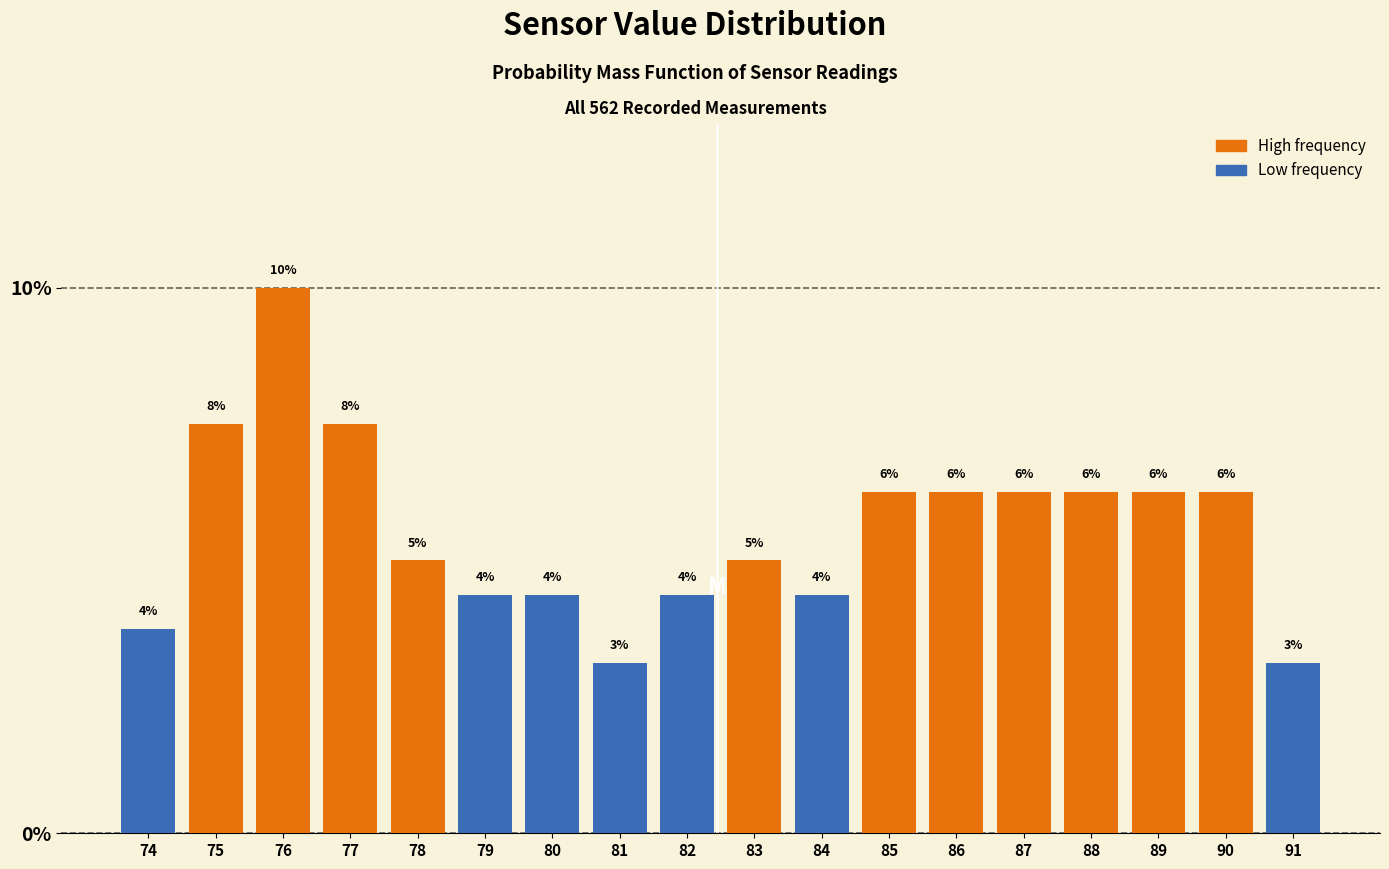

How many bars are there in total?

18